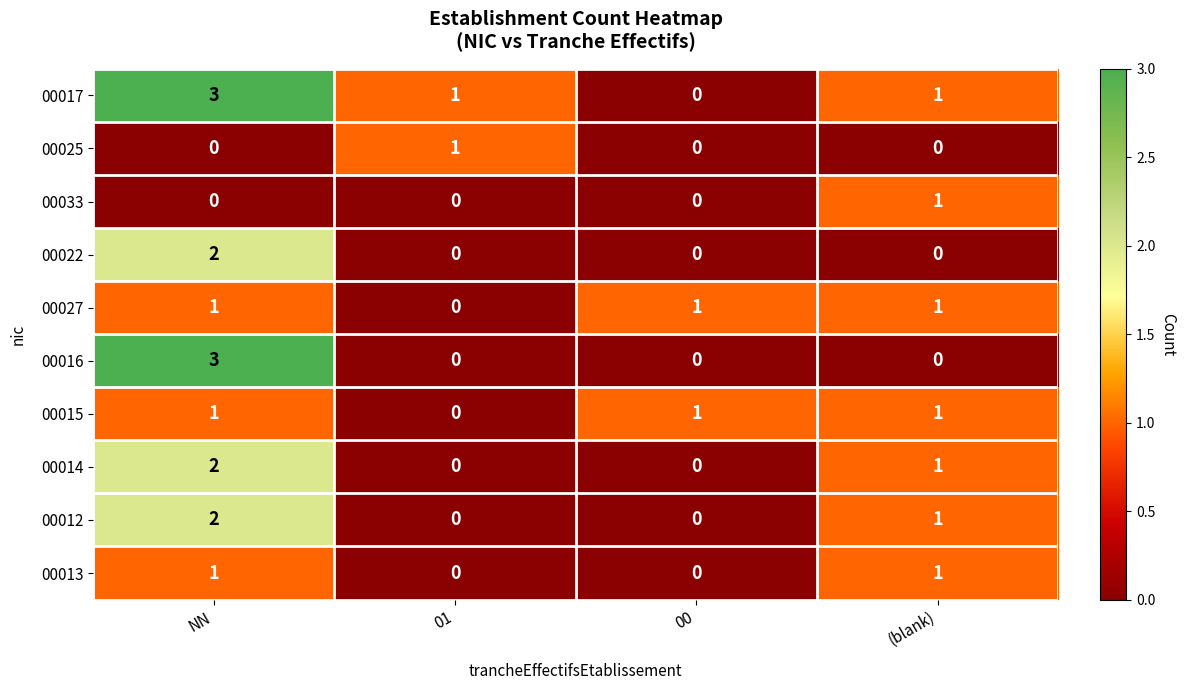

What is the total value across all series at (blank)?

7